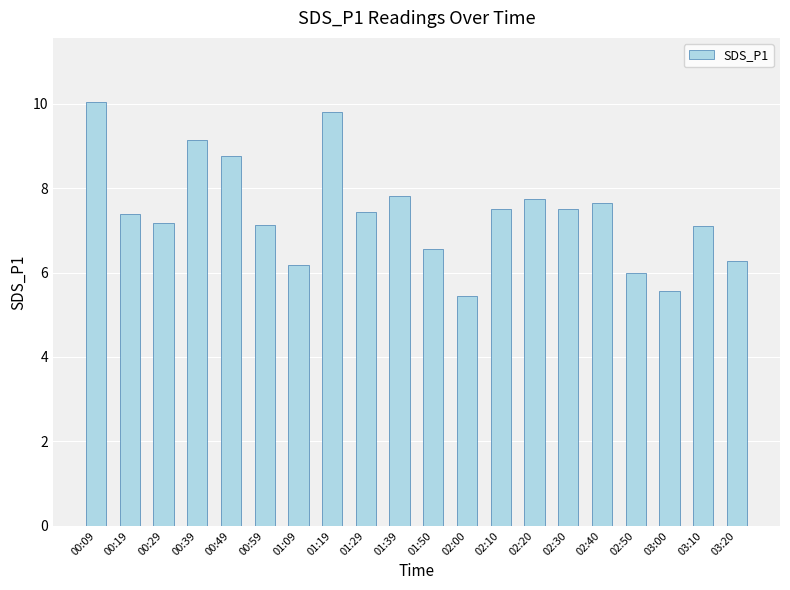

What is the change in value from 01:19 to 03:00?

-4.2